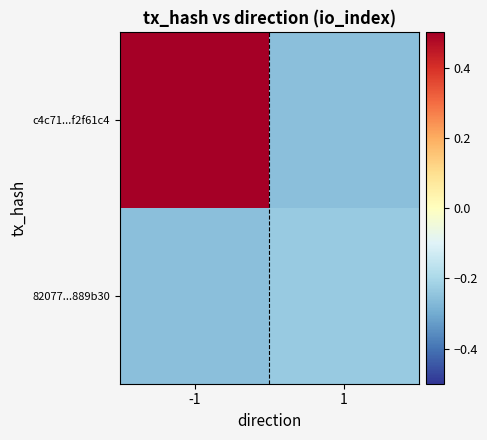

What is the difference between the highest and lowest values at -1?

1.0